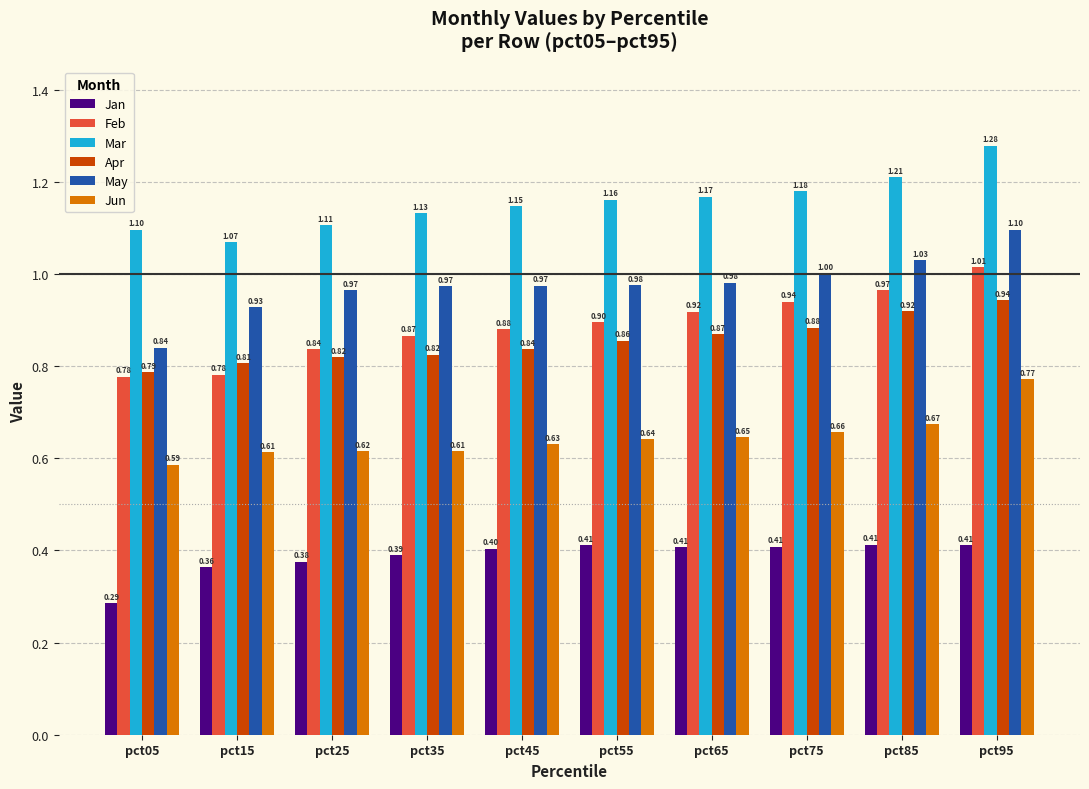

Which series has the widest spread of values?

May